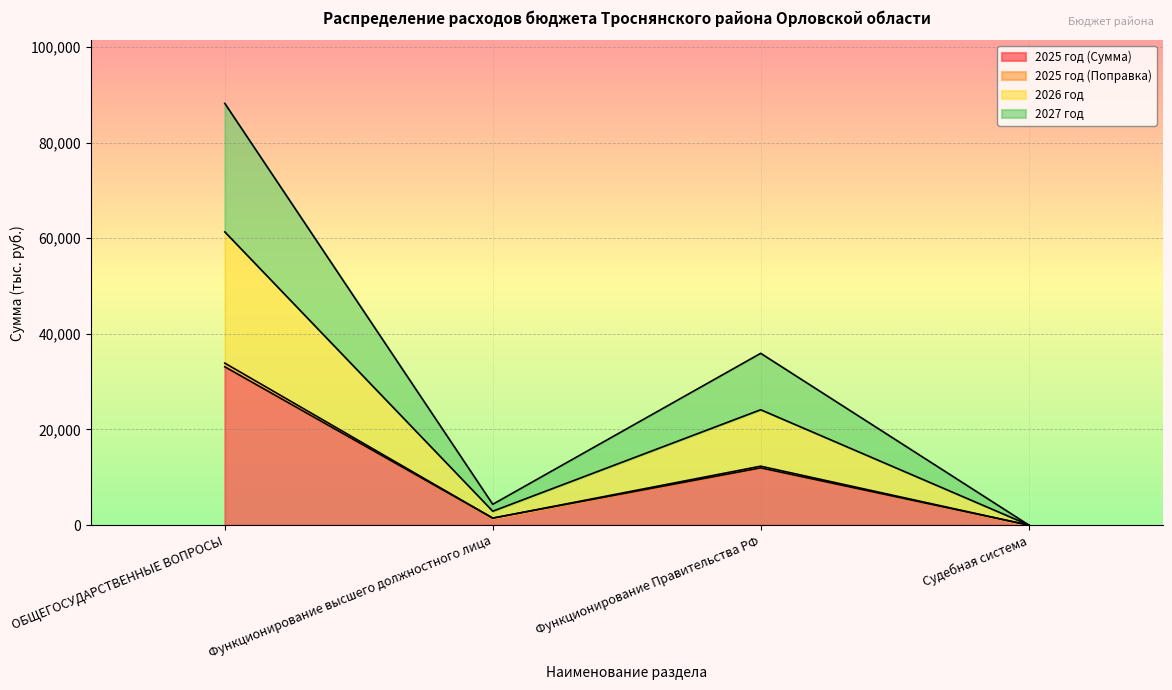

The value of 2025 год (Сумма) at Судебная система is 4.2. True or false?

False